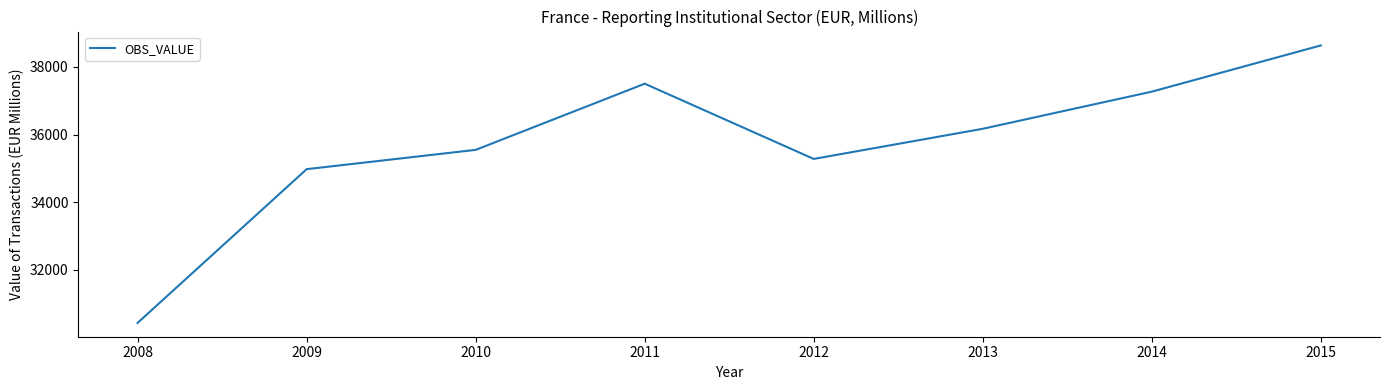

Where is the data nearest to the value 34533?

2009